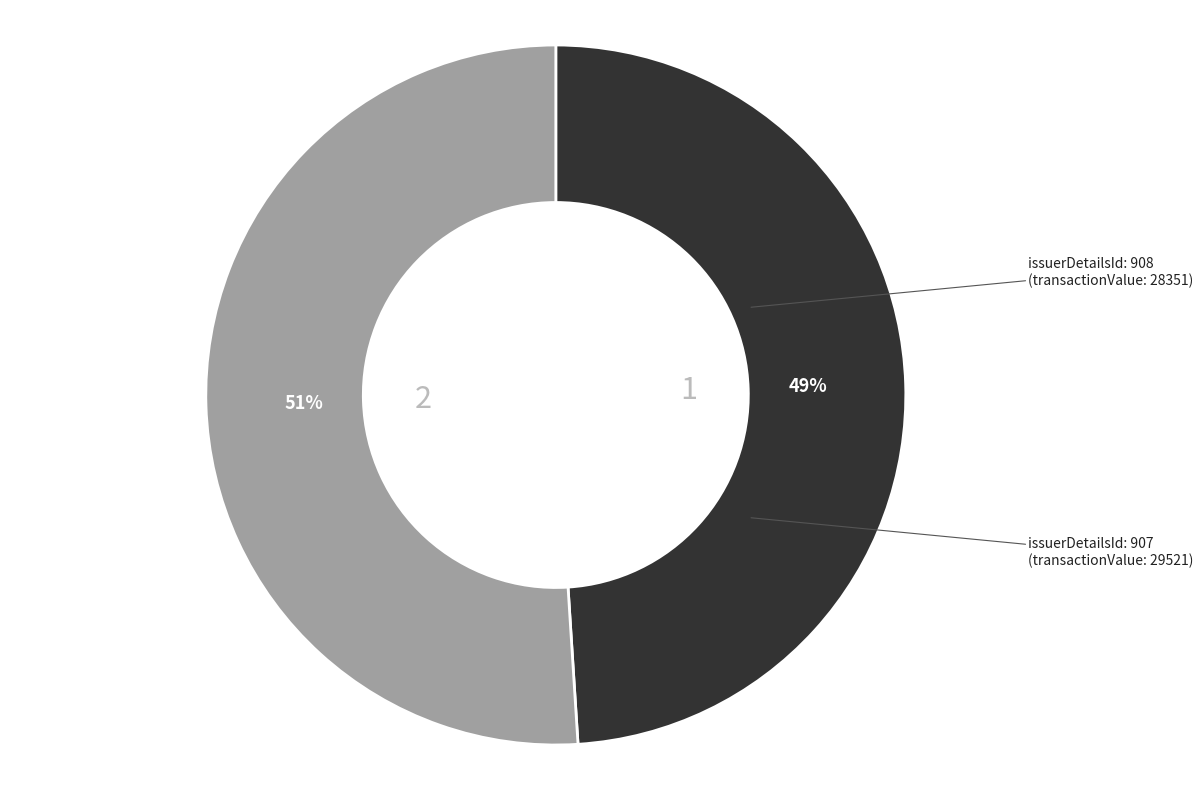

Does any single category account for the majority?

Yes